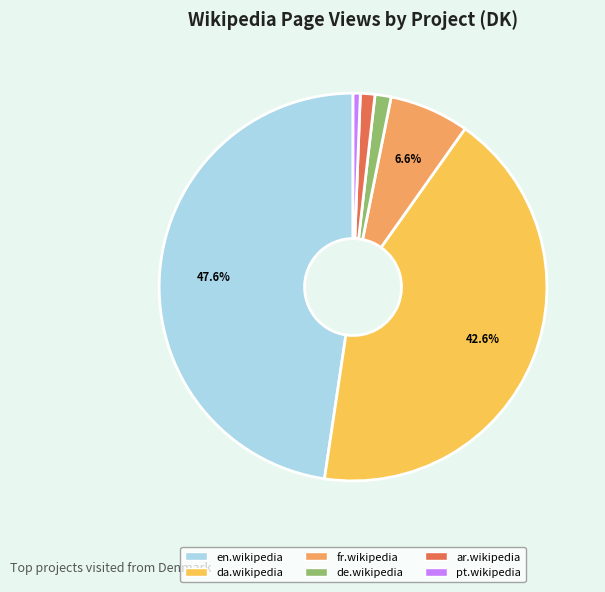

Count the number of slices in the pie.

6